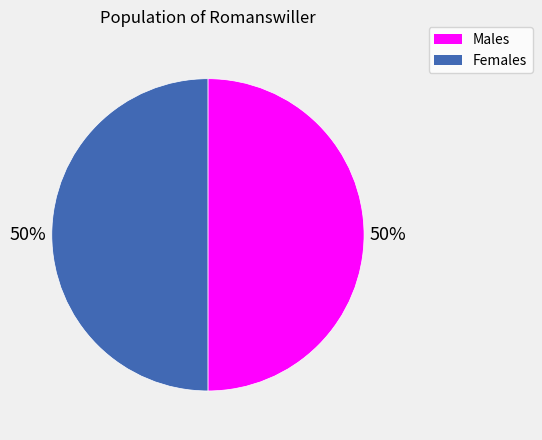

Count the number of slices in the pie.

2